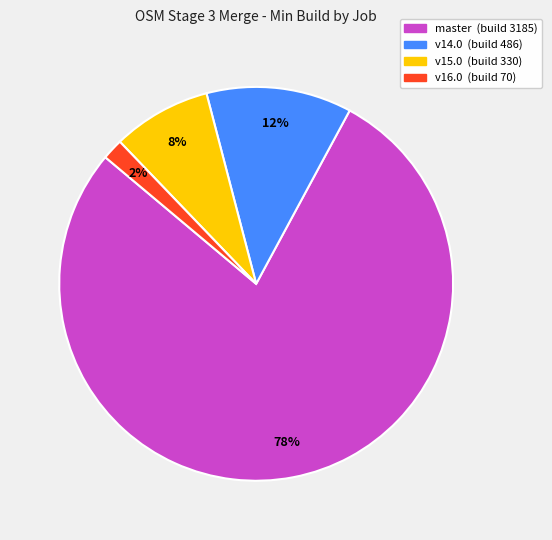

Does any single category account for the majority?

Yes